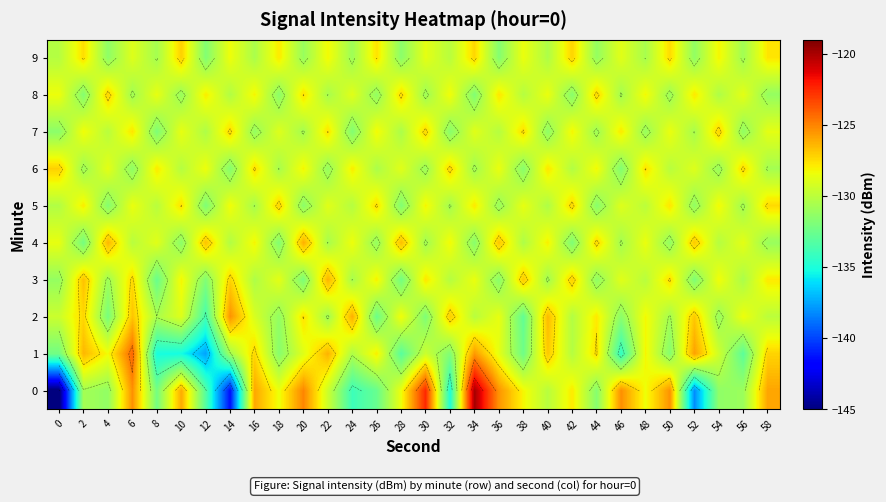

What is the difference between the maximum and minimum values in the 2 series?

8.3